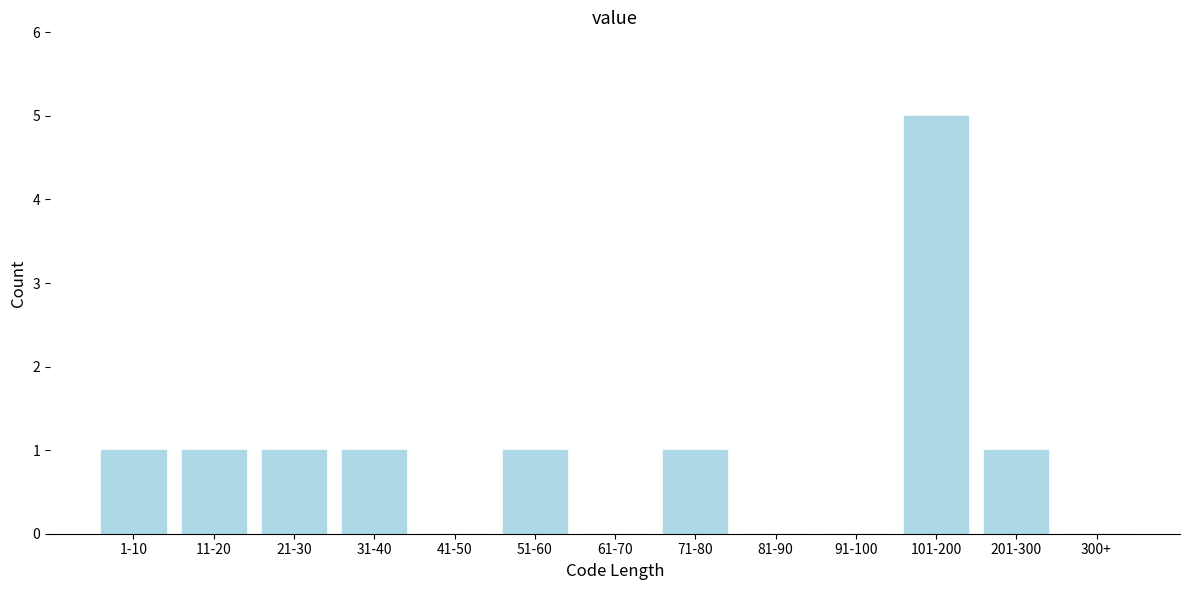

Reading right to left, what are all the values shown in this chart?

300+=0	201-300=1	101-200=5	91-100=0	81-90=0	71-80=1	61-70=0	51-60=1	41-50=0	31-40=1	21-30=1	11-20=1	1-10=1